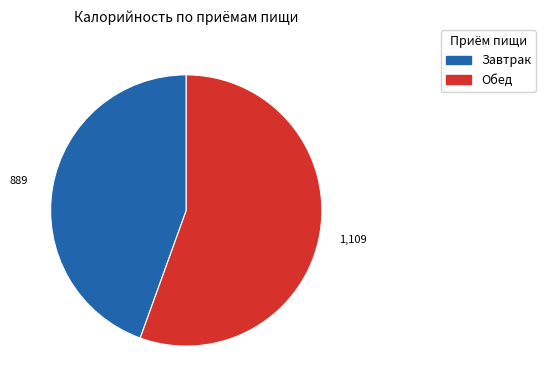

Which slice represents more than half of the pie?

Обед